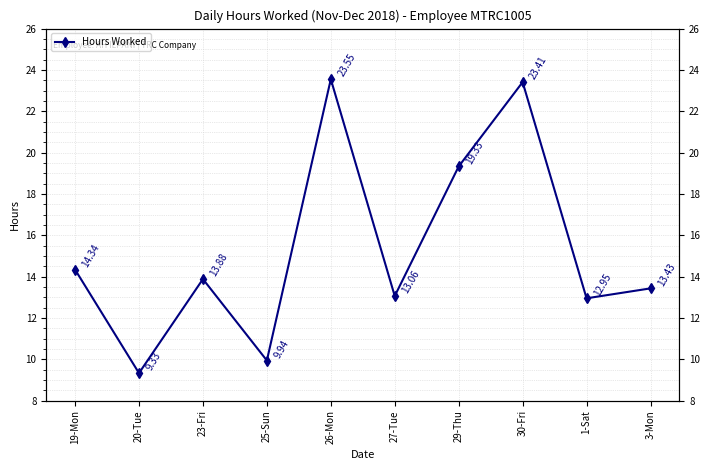

What is the maximum value shown in the chart?

23.6